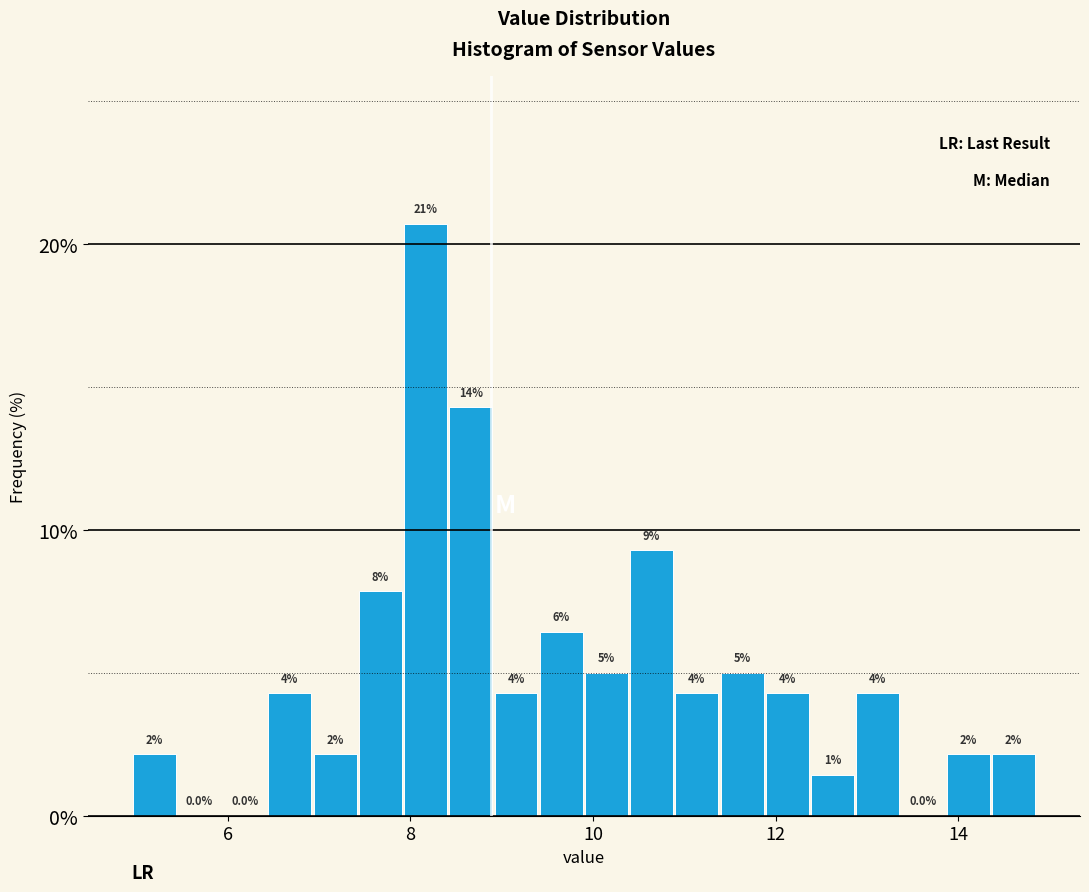

Read against the x-axis, roughly where is the centre of the tallest bar?

8.2